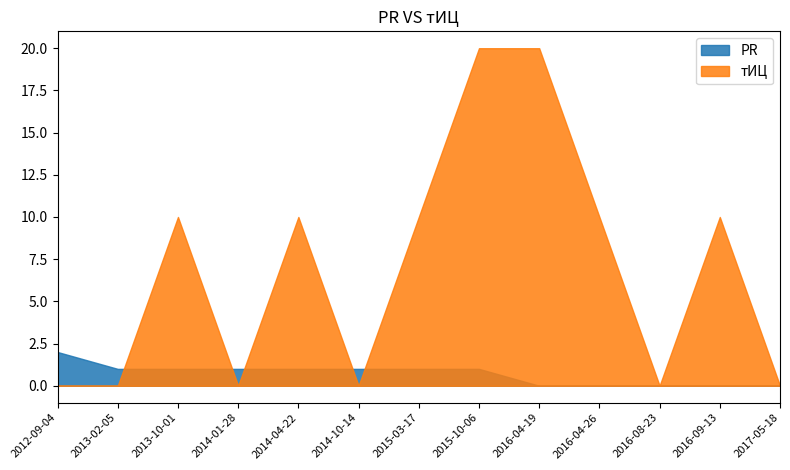

Rank the series by their average value, from highest to lowest.

тИЦ, PR